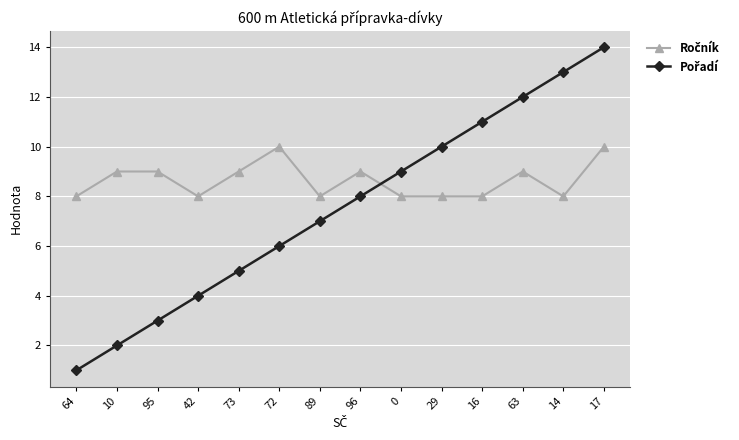

What is the difference between the highest and lowest values at 72?

4